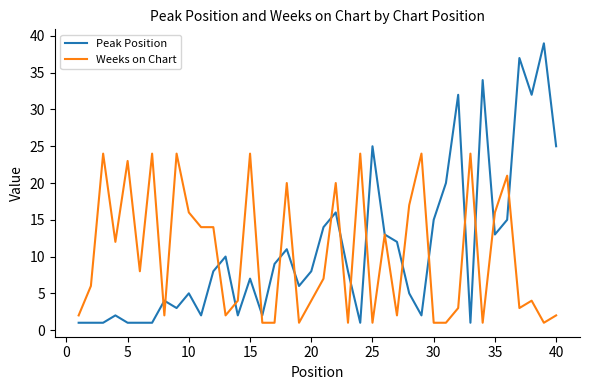

Rank the series by their maximum value, from highest to lowest.

Peak Position, Weeks on Chart